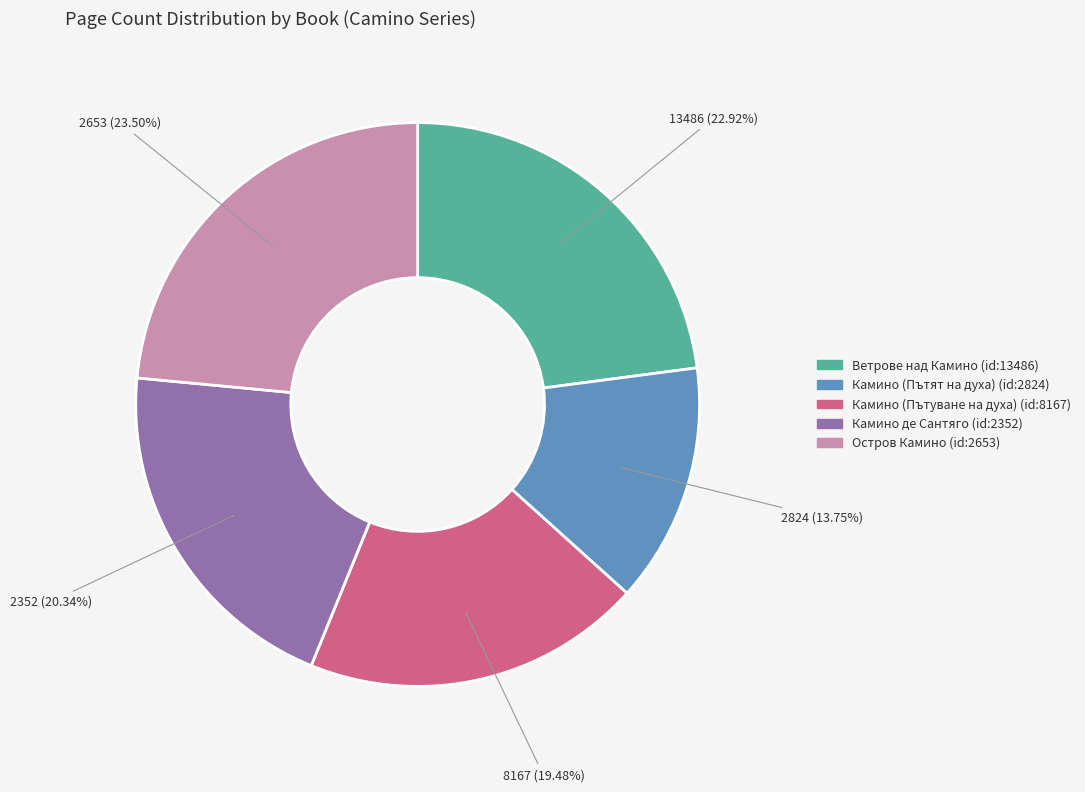

How many segments does this pie chart have?

5